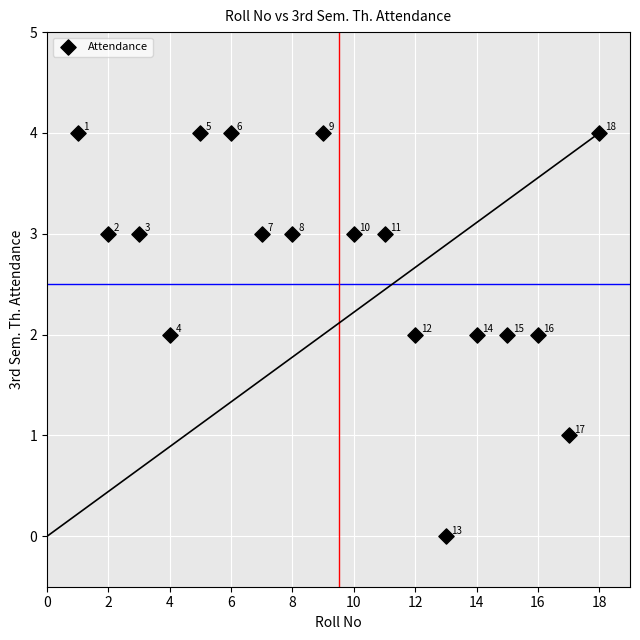

What is the range of X values (max minus min)?

17